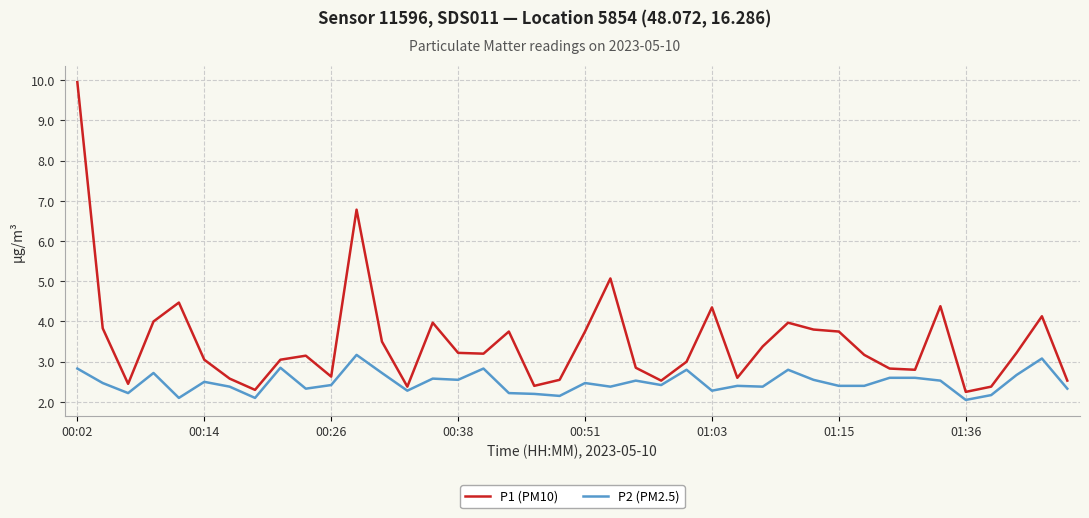

Which series has the largest total across all categories?

P1 (PM10)